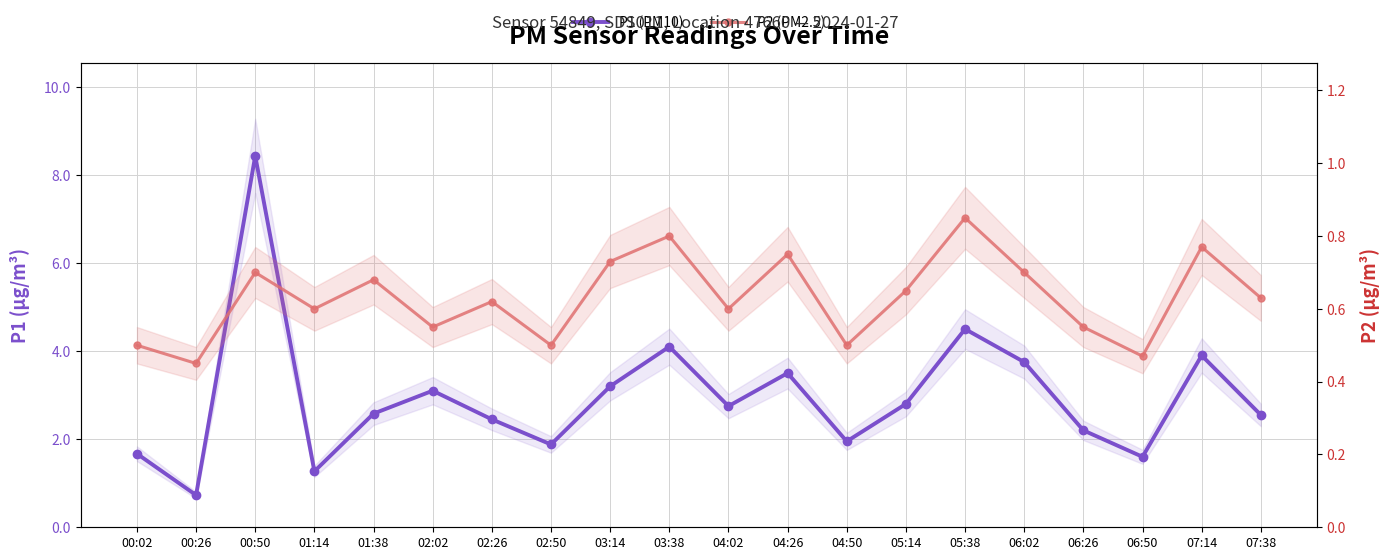

What is the total value across all series at 03:14?

3.9